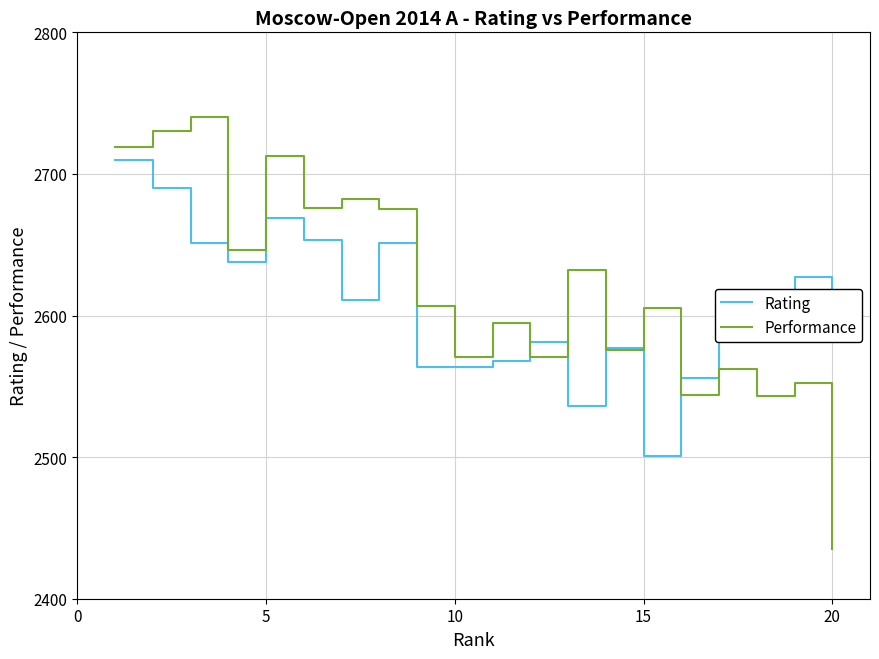

Which series has the widest spread of values?

Performance